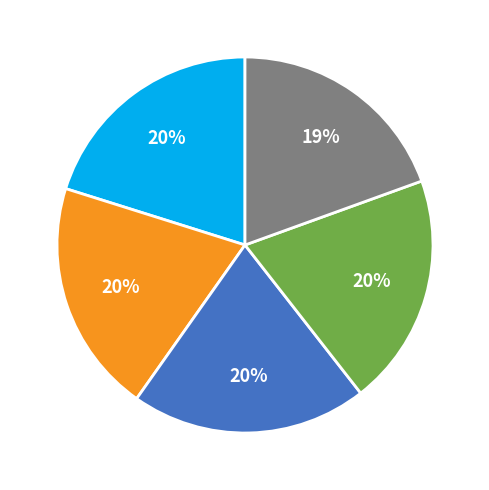

Is there any slice that represents more than half of the pie?

No